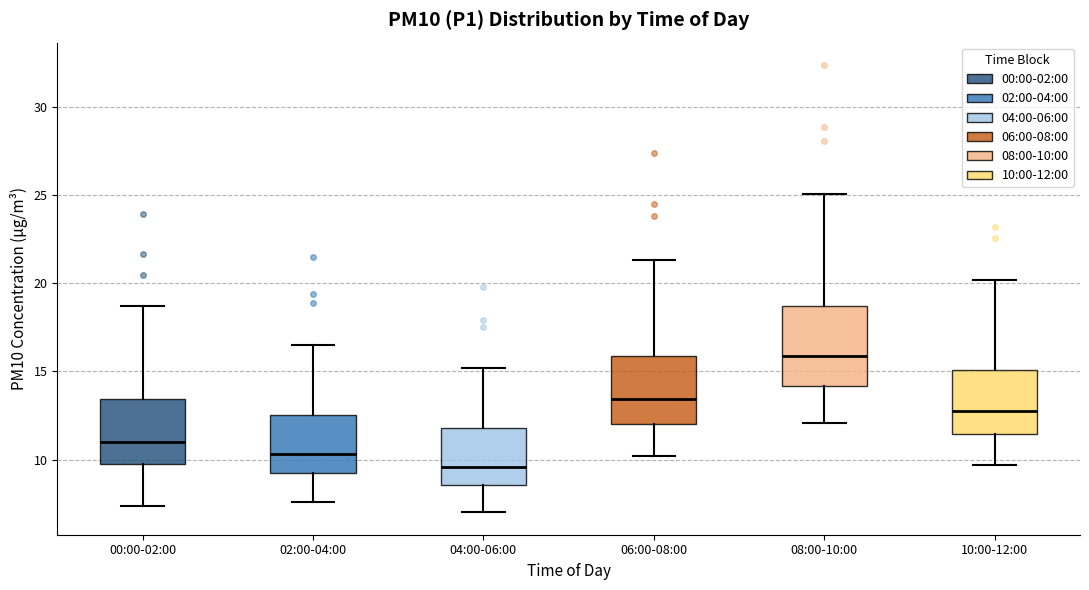

Which box has the highest median line?

08:00-10:00